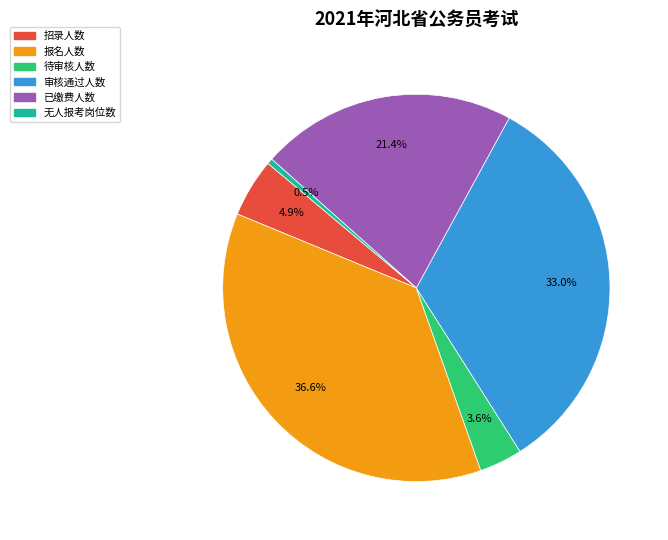

Which category has the biggest portion of the pie?

报名人数